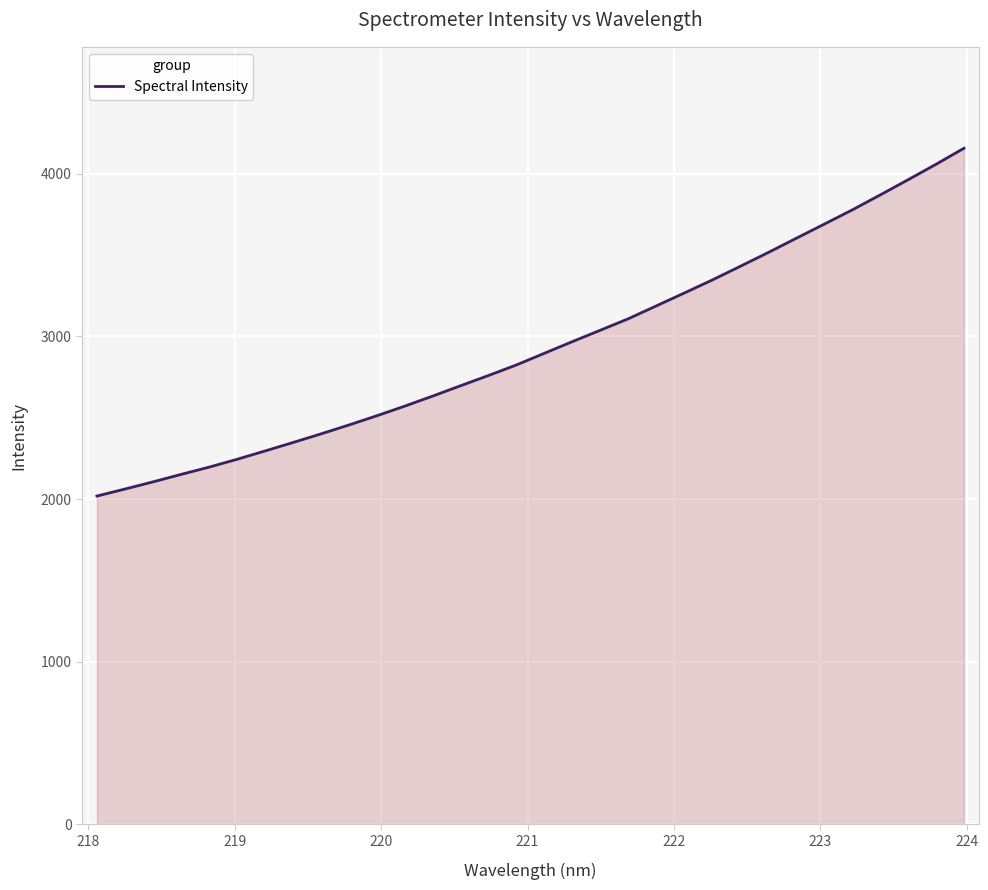

What is the smallest value displayed?

2018.3